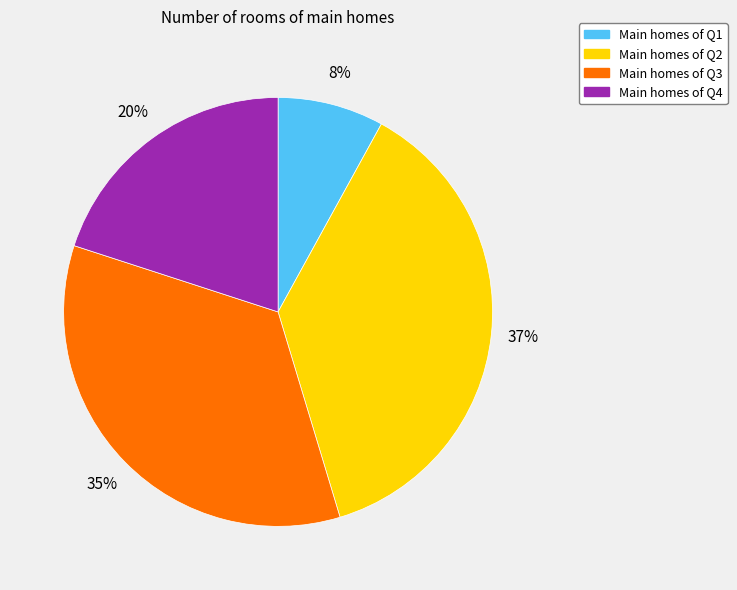

Is it true that Main homes of Q4 is 20% of the pie?

True